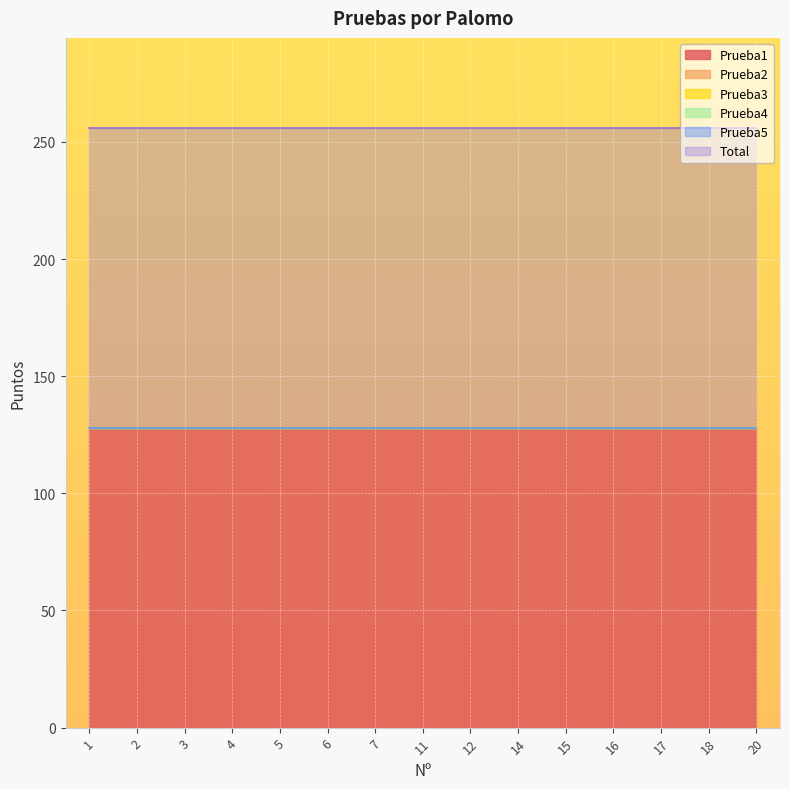

True or false: Prueba1 and Total intersect in this chart.

False